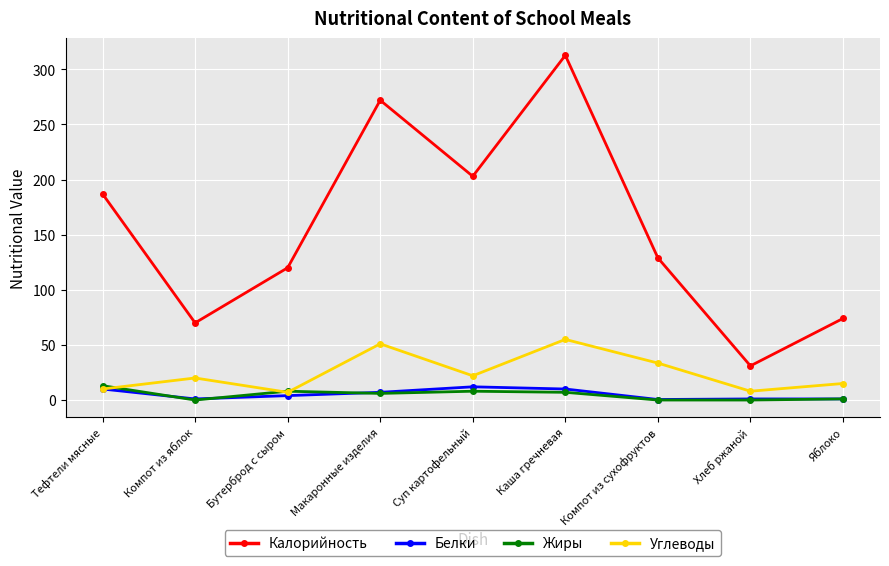

Between Компот из яблок and Каша гречневая, which series saw the biggest shift?

Калорийность